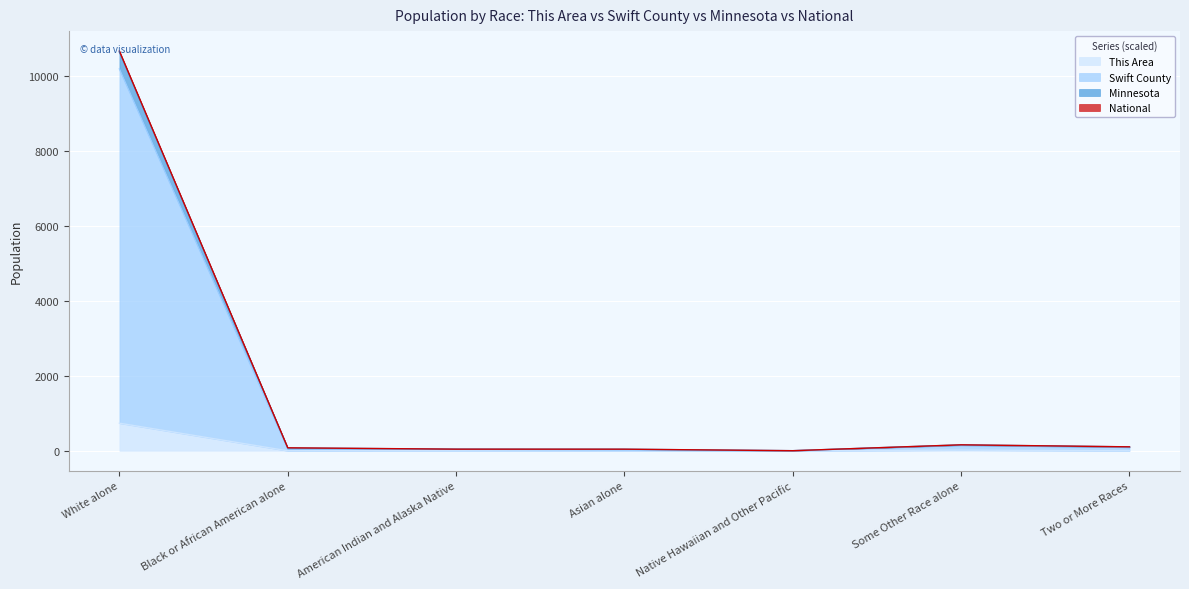

Which series has the largest range (max minus min)?

Minnesota